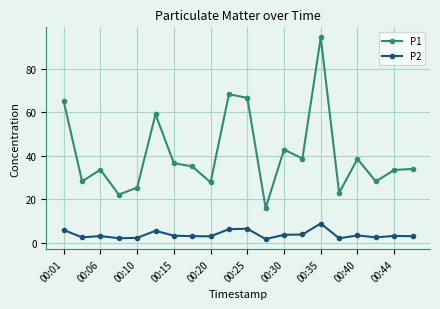

How many lines are shown in the chart?

2